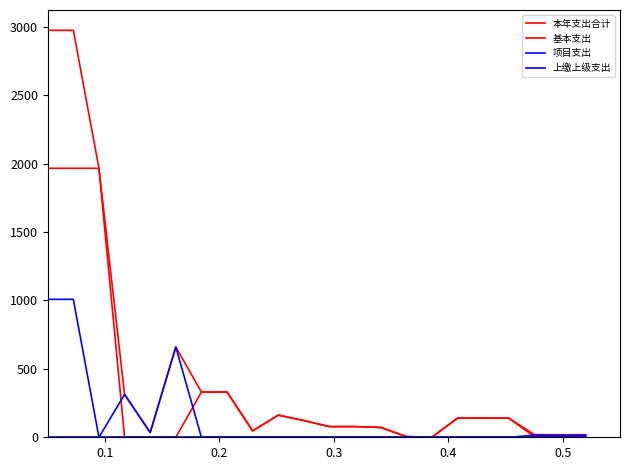

How many lines are shown in the chart?

4